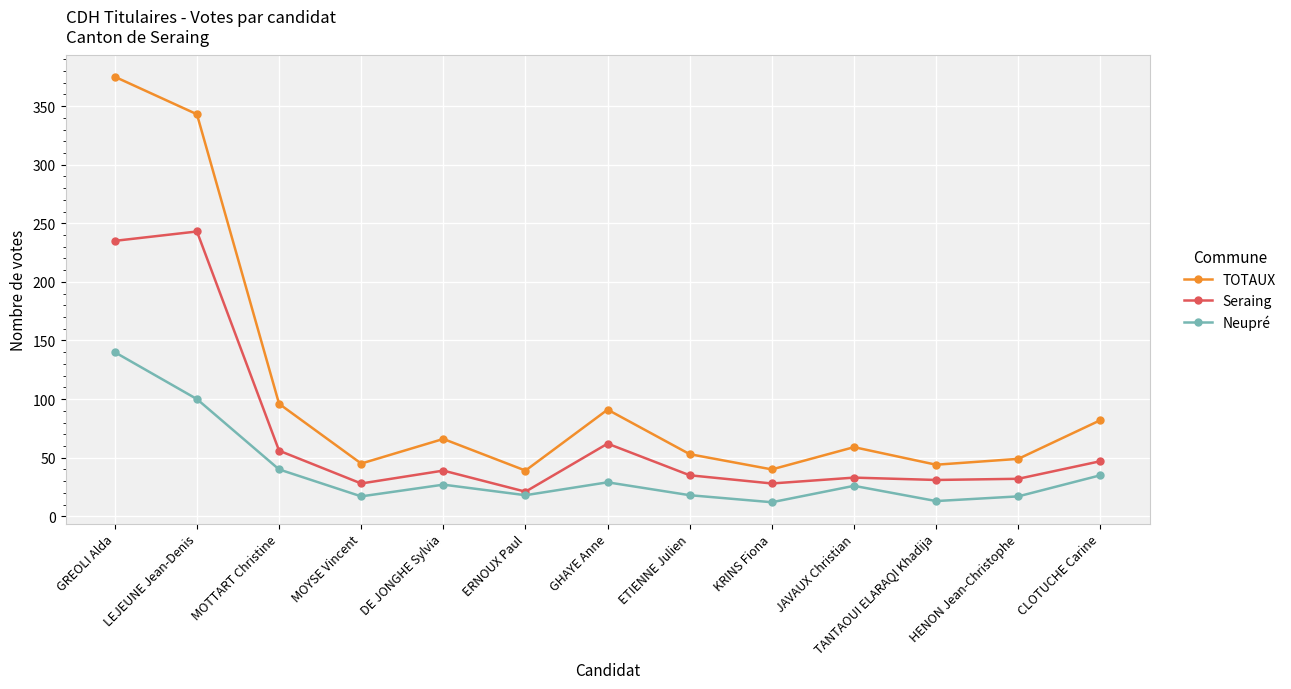

Where does the Seraing series first go above 35?

GREOLI Alda